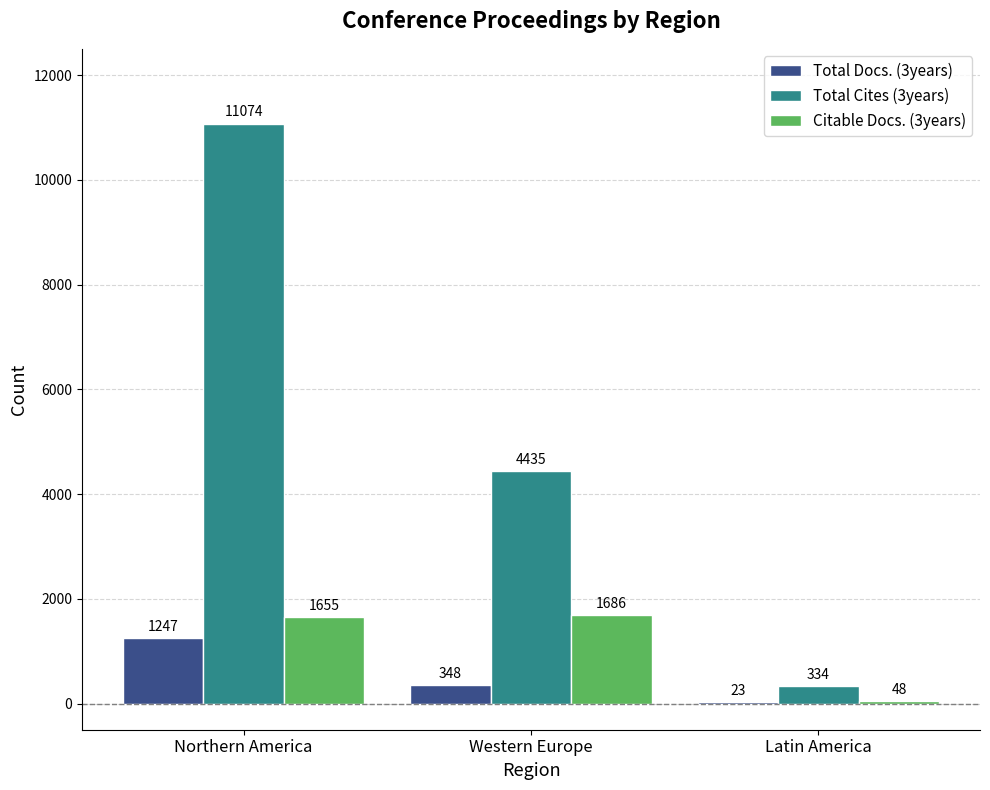

What are all the series names shown in the legend?

Total Docs. (3years), Total Cites (3years), Citable Docs. (3years)